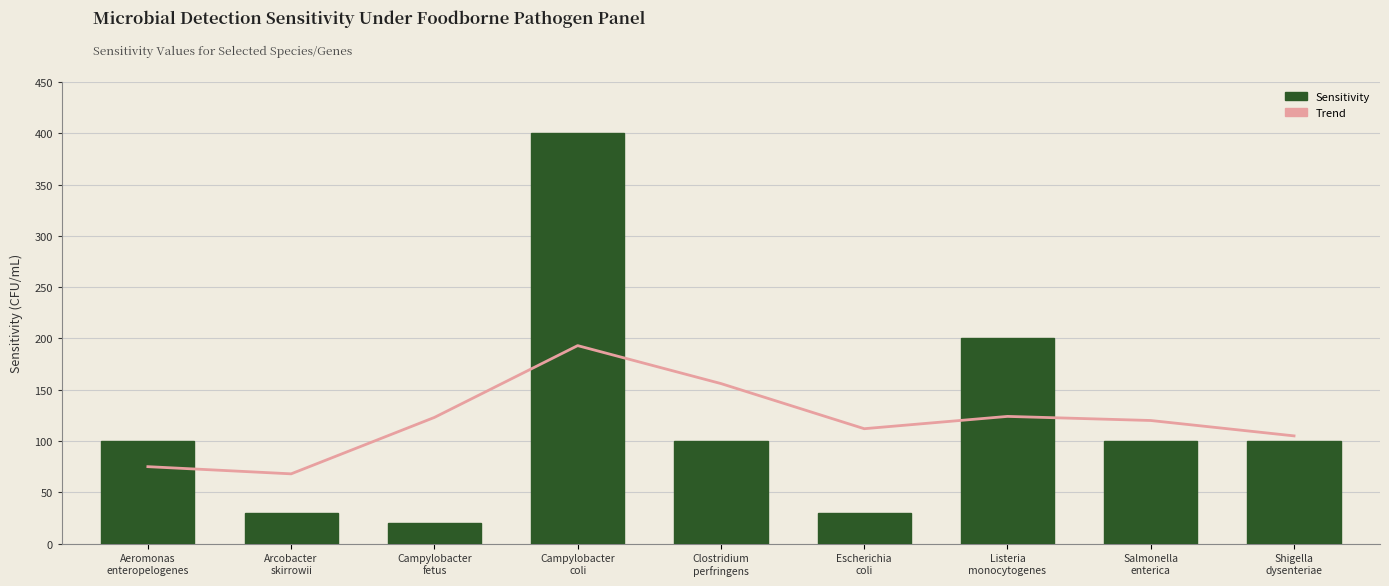

Rank the series by their average value, from lowest to highest.

Trend, Sensitivity